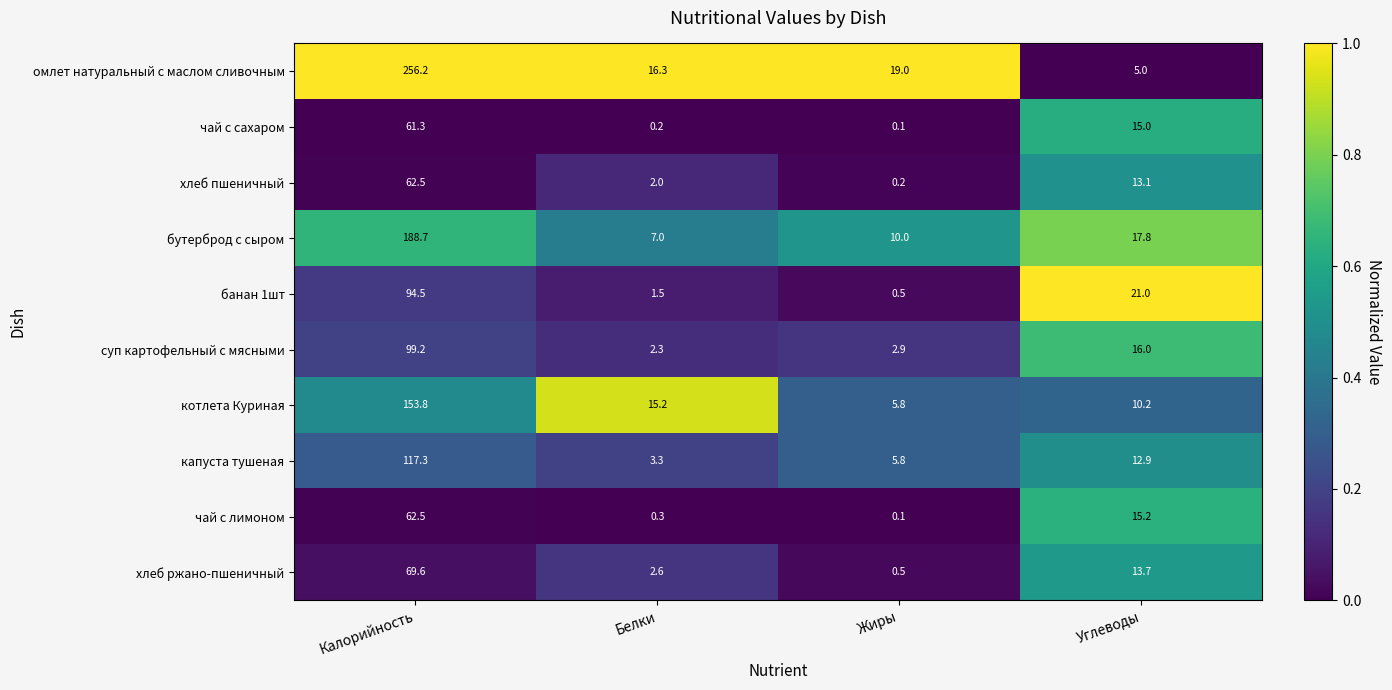

Which series has the largest range (max minus min)?

омлет натуральный с маслом сливочным